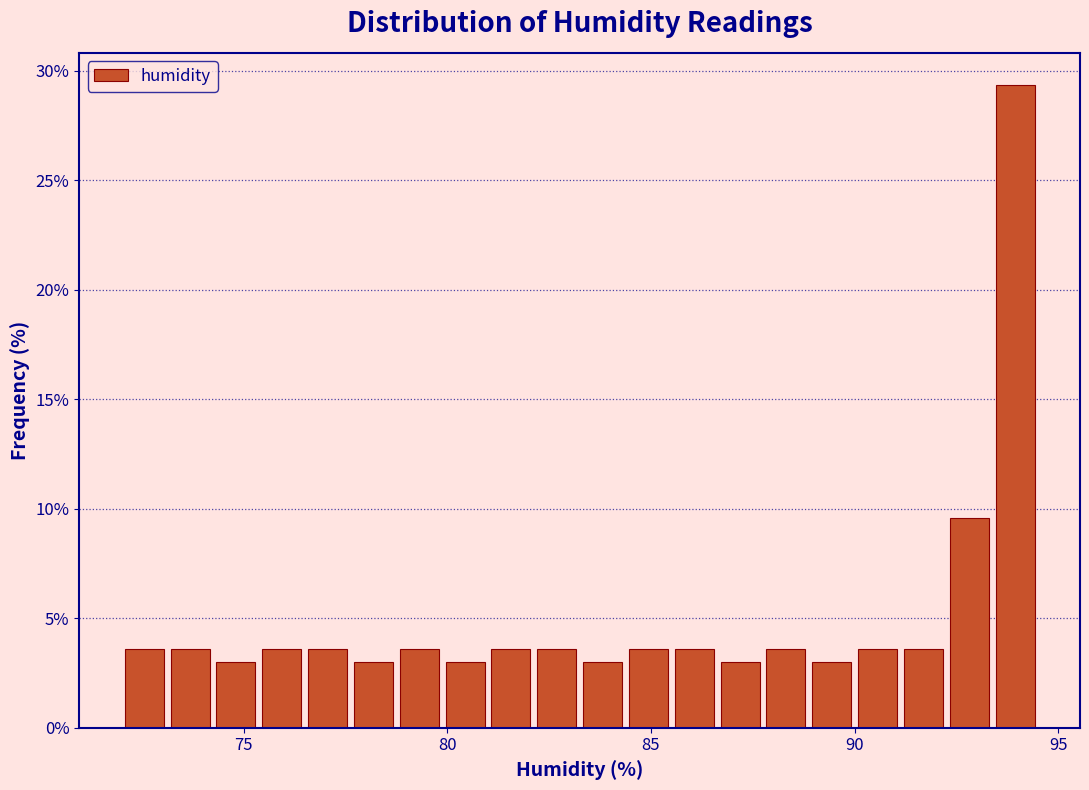

Around what value on the x-axis is the tallest bar? Give the approximate position of its centre, as read against the axis.

94.0